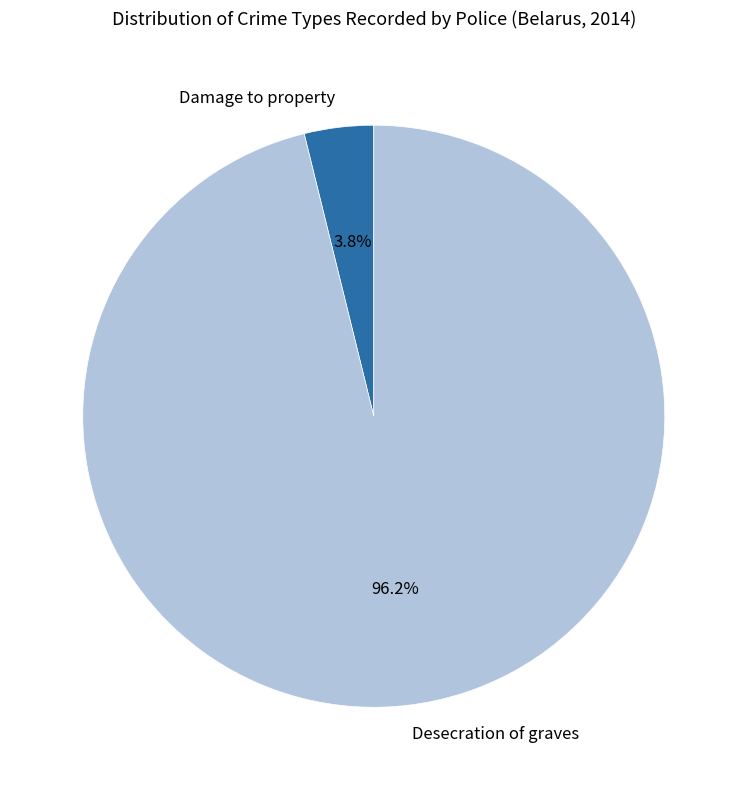

Is there any slice that represents more than half of the pie?

Yes